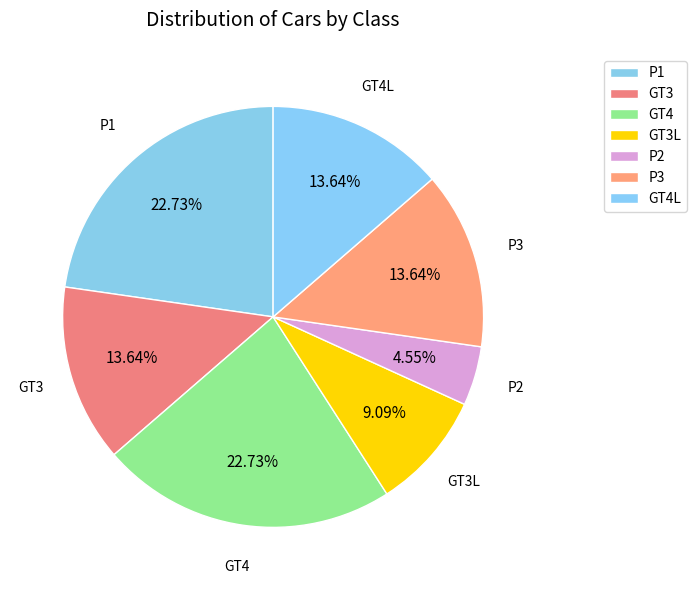

Is there a majority slice in this chart?

No